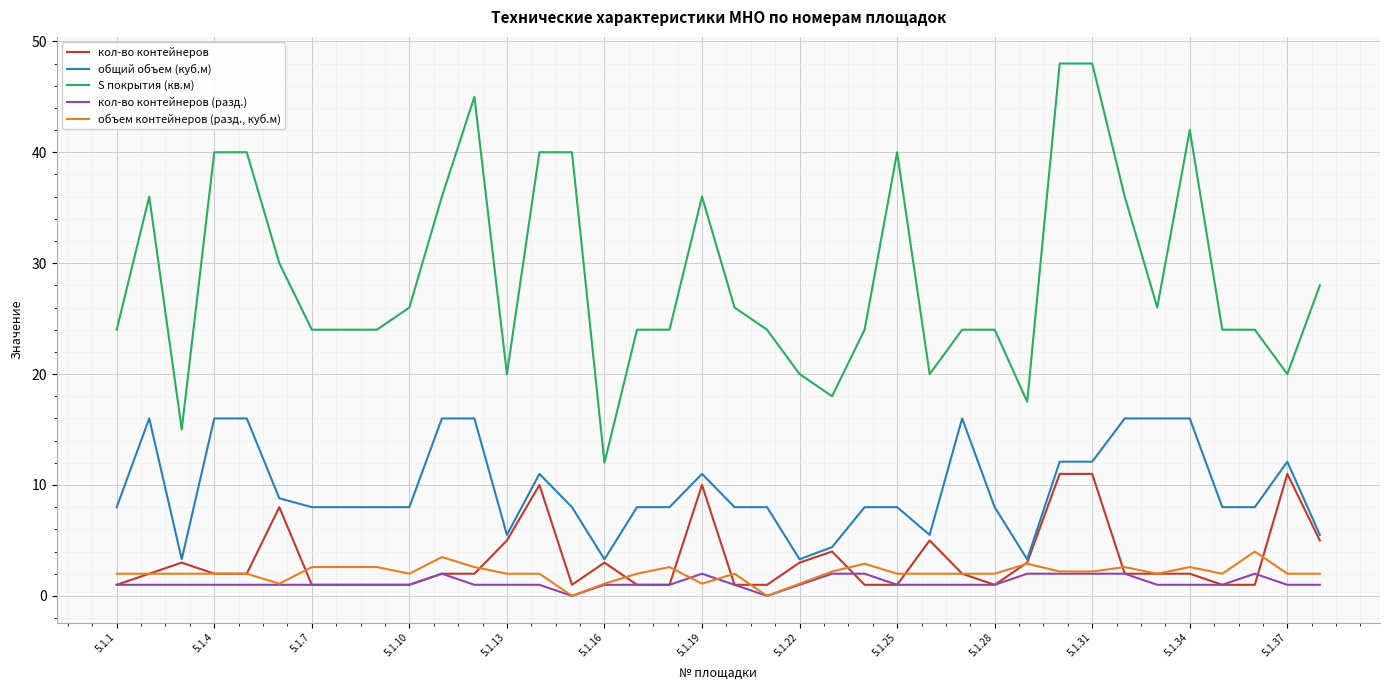

What is the difference between the maximum and minimum values in the кол-во контейнеров series?

10.0